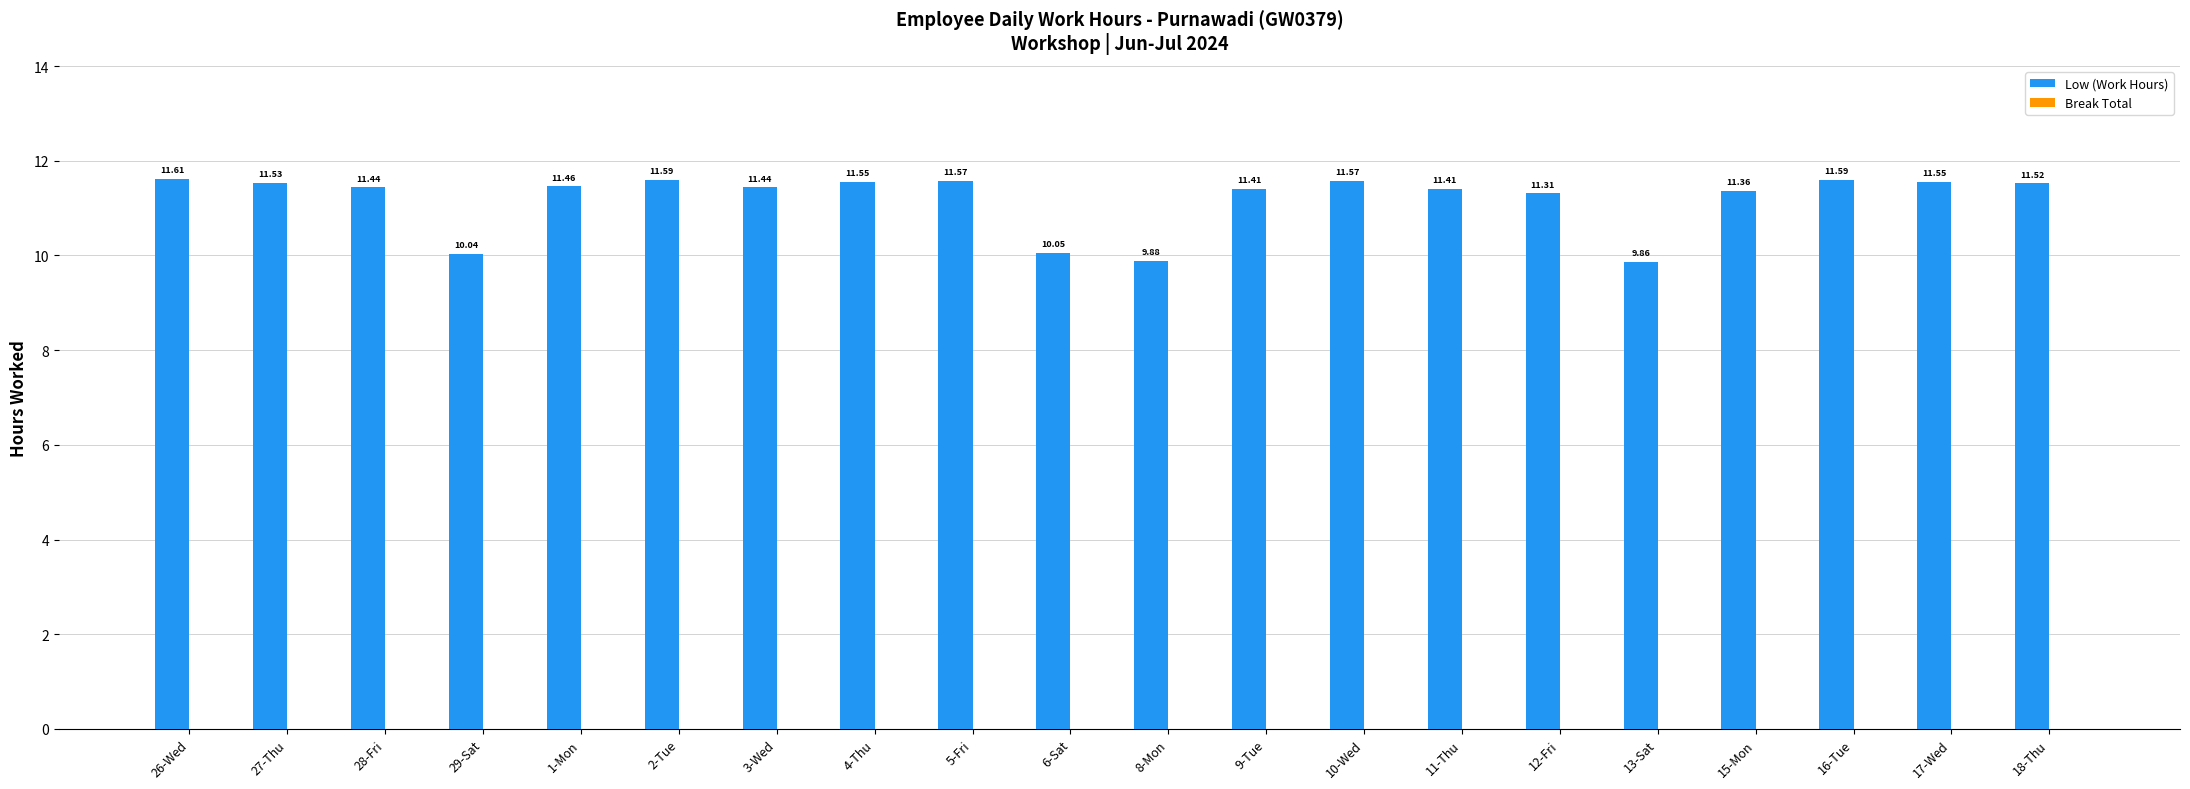

What is the difference between the second highest and second lowest values?

1.7